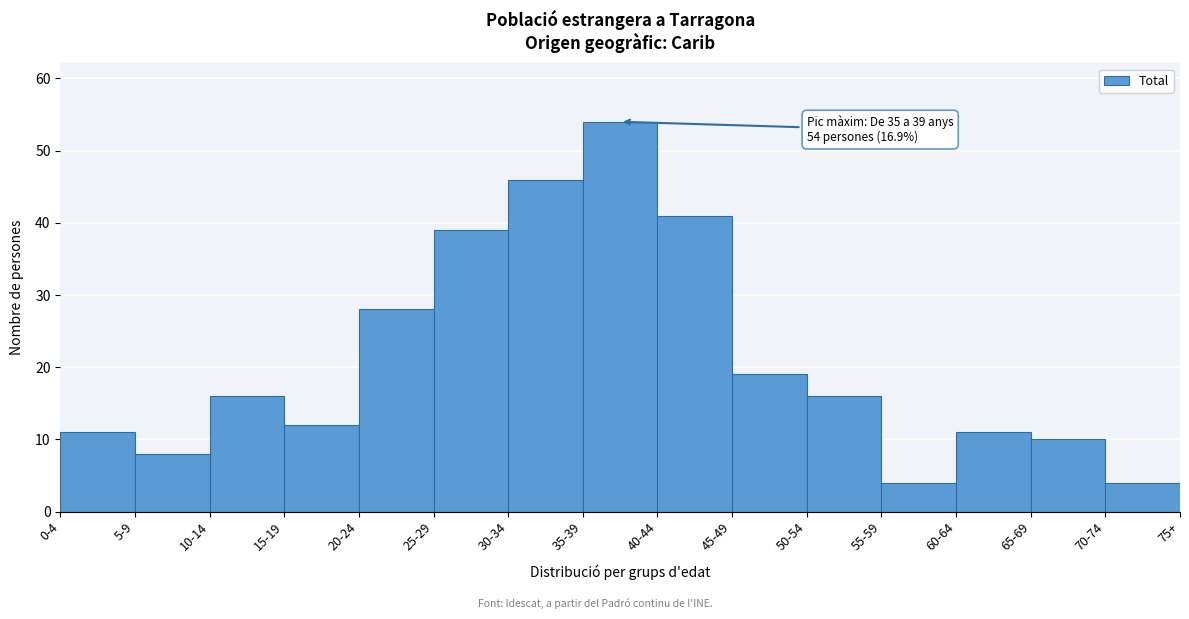

Reading left to right, transcribe all the data shown in this chart.

11	8	16	12	28	39	46	54	41	19	16	4	11	10	4